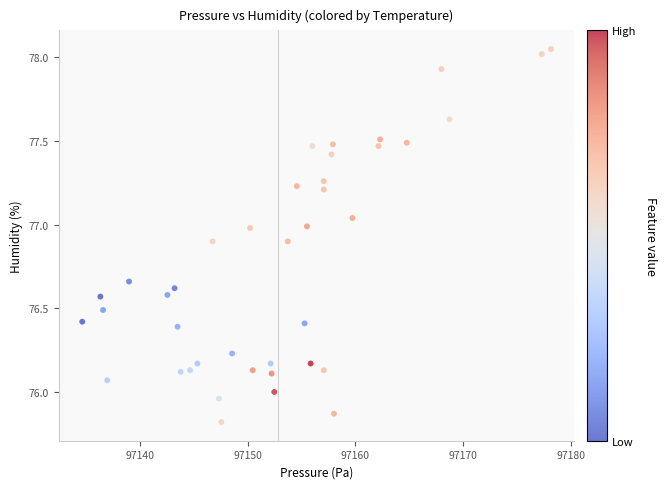

What is the range of Y values (max minus min)?

2.2